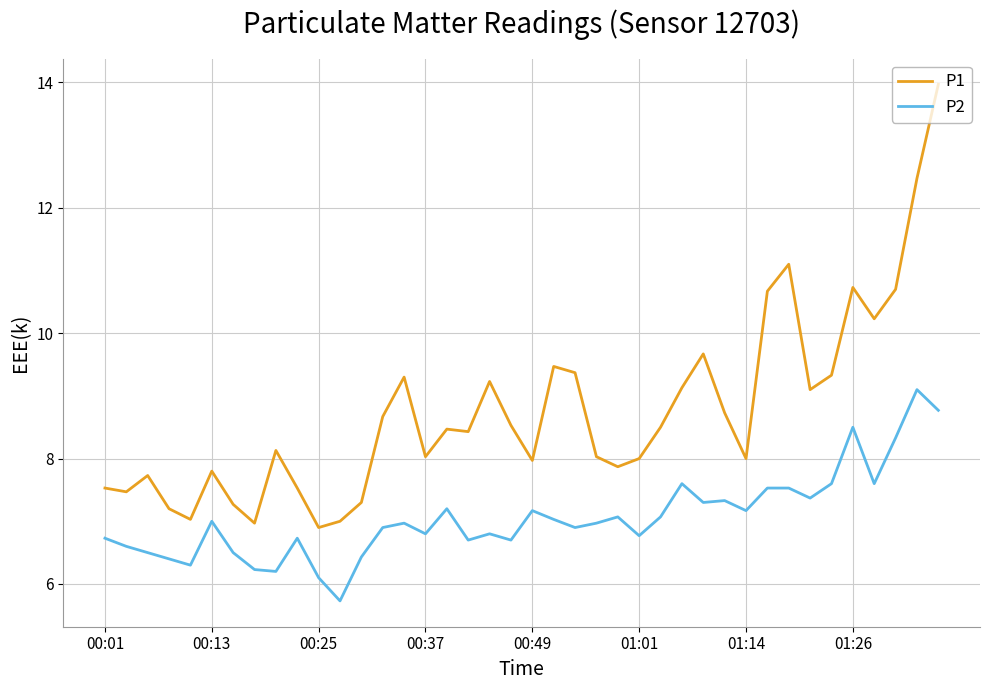

What is the maximum value shown in the chart?

14.0